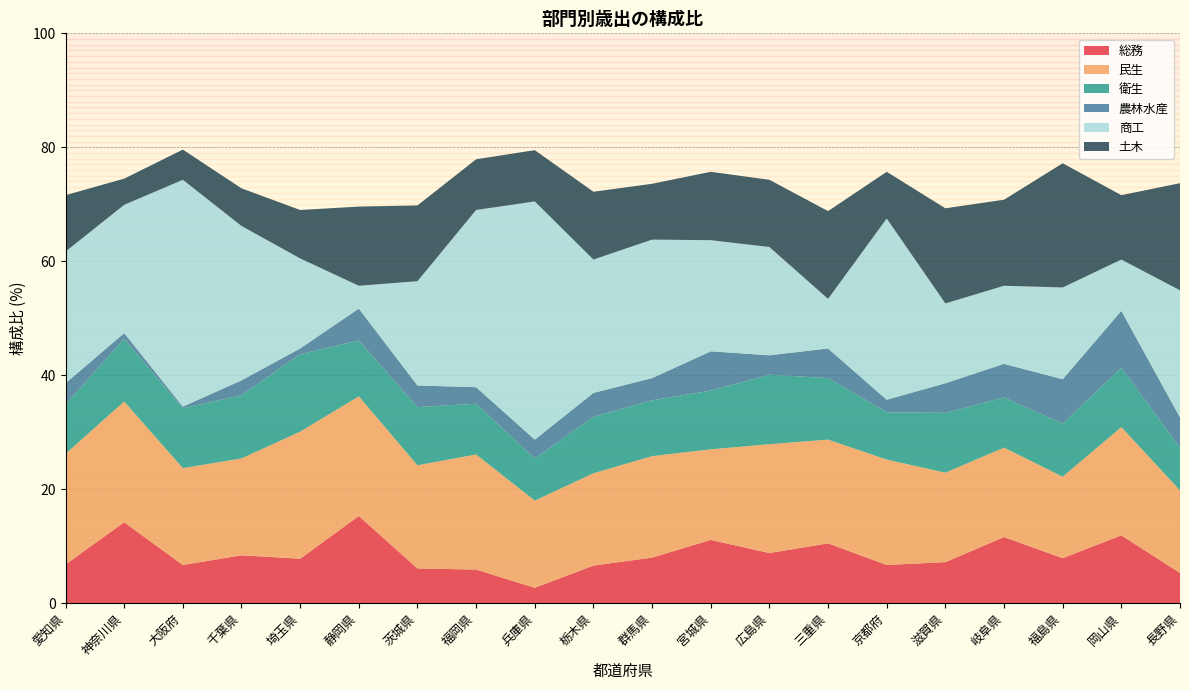

Reading right to left, what are all the values shown in this chart?

総務: 5.3	11.9	7.9	11.6	7.2	6.7	10.5	8.8	11.1	8.0	6.6	2.7	5.9	6.1	15.3	7.8	8.4	6.7	14.2	6.8
民生: 14.5	19.0	14.3	15.7	15.7	18.5	18.2	19.1	15.9	17.8	16.2	15.3	20.2	18.1	21.0	22.3	17.0	17.0	21.2	19.4
衛生: 7.5	10.4	9.3	8.8	10.5	8.3	10.8	12.2	10.3	9.8	9.9	7.4	8.9	10.2	9.8	13.6	11.1	10.5	11.0	8.7
農林水産: 5.3	10.0	7.8	5.9	5.2	2.2	5.2	3.4	6.9	3.9	4.2	3.3	2.9	3.8	5.6	1.0	2.6	0.3	1.0	3.7
商工: 22.3	9.0	16.1	13.7	14.0	31.8	8.7	19.0	19.5	24.3	23.4	41.8	31.1	18.3	4.0	15.8	27.1	39.8	22.5	23.1
土木: 18.8	11.3	21.8	15.1	16.7	8.2	15.4	11.8	12.0	9.8	11.9	9.0	8.9	13.3	13.9	8.5	6.6	5.3	4.6	9.9